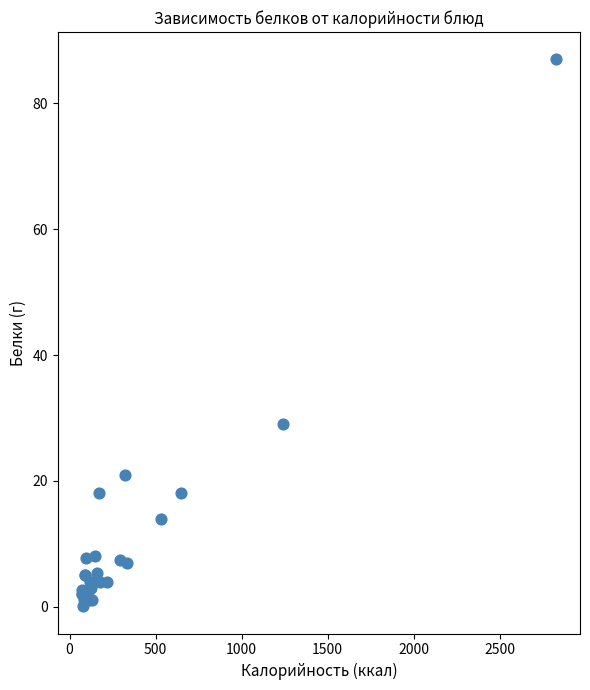

What Y value in the scatter plot is closest to 43?

29.0